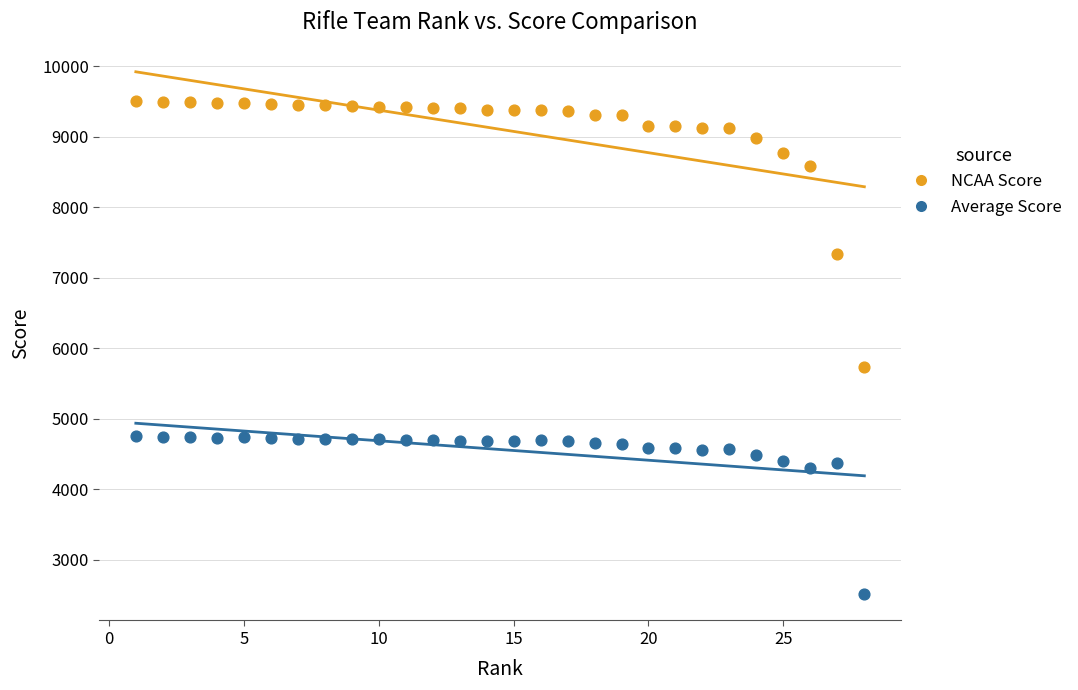

In the NCAA Score series, what Y value is closest to 7623?

7330.3